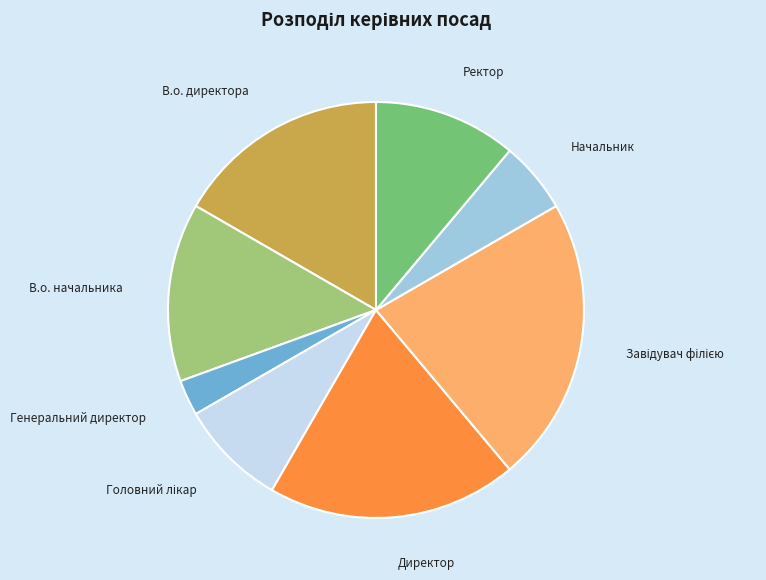

Combined, do Директор and Начальник account for over 50%?

No